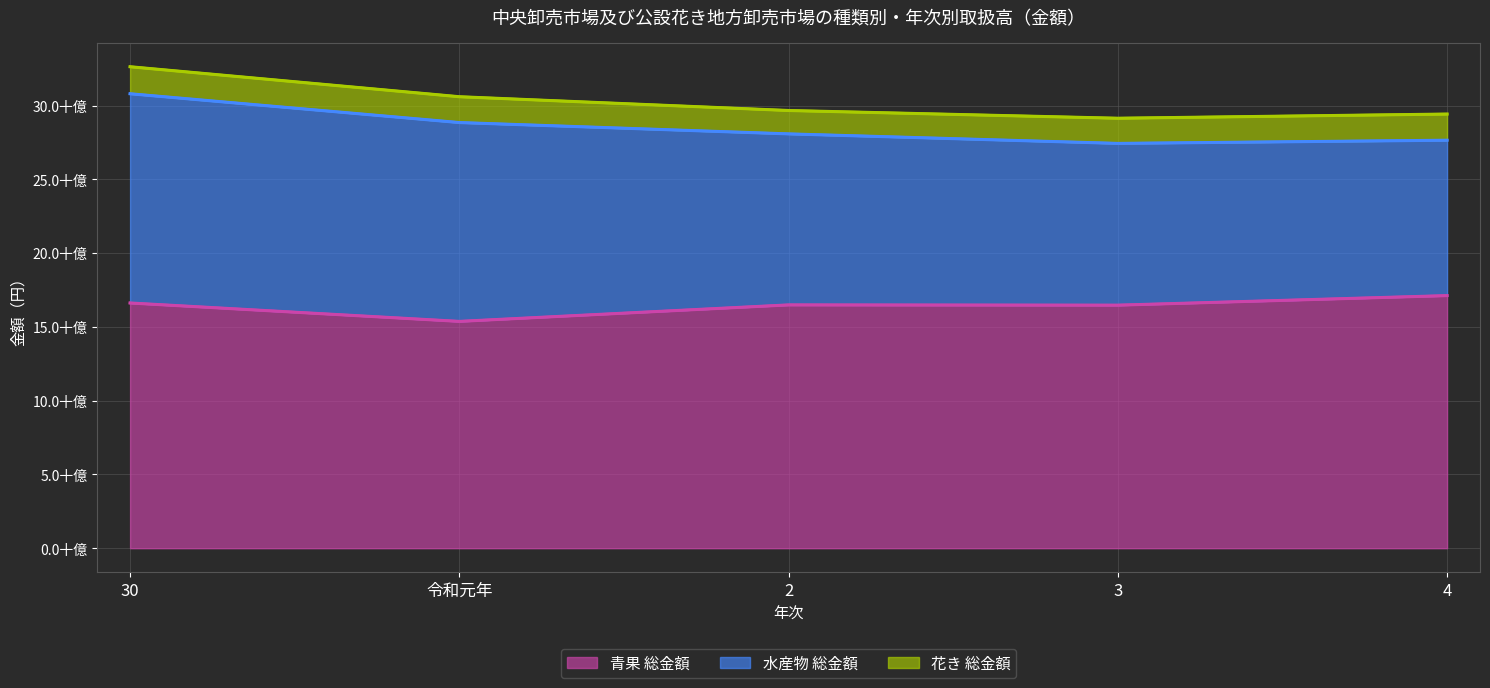

The value of 花き 総金額 at 3 is 2446016686. True or false?

False